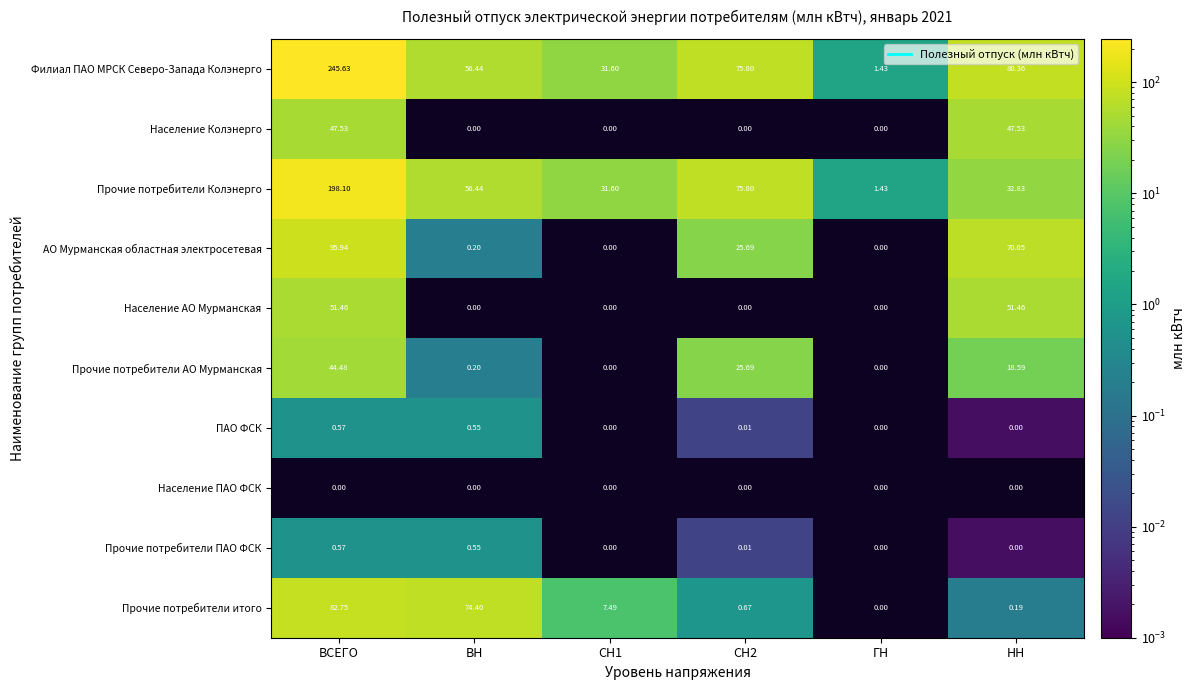

At which category does the chart reach its peak across all series?

ВСЕГО